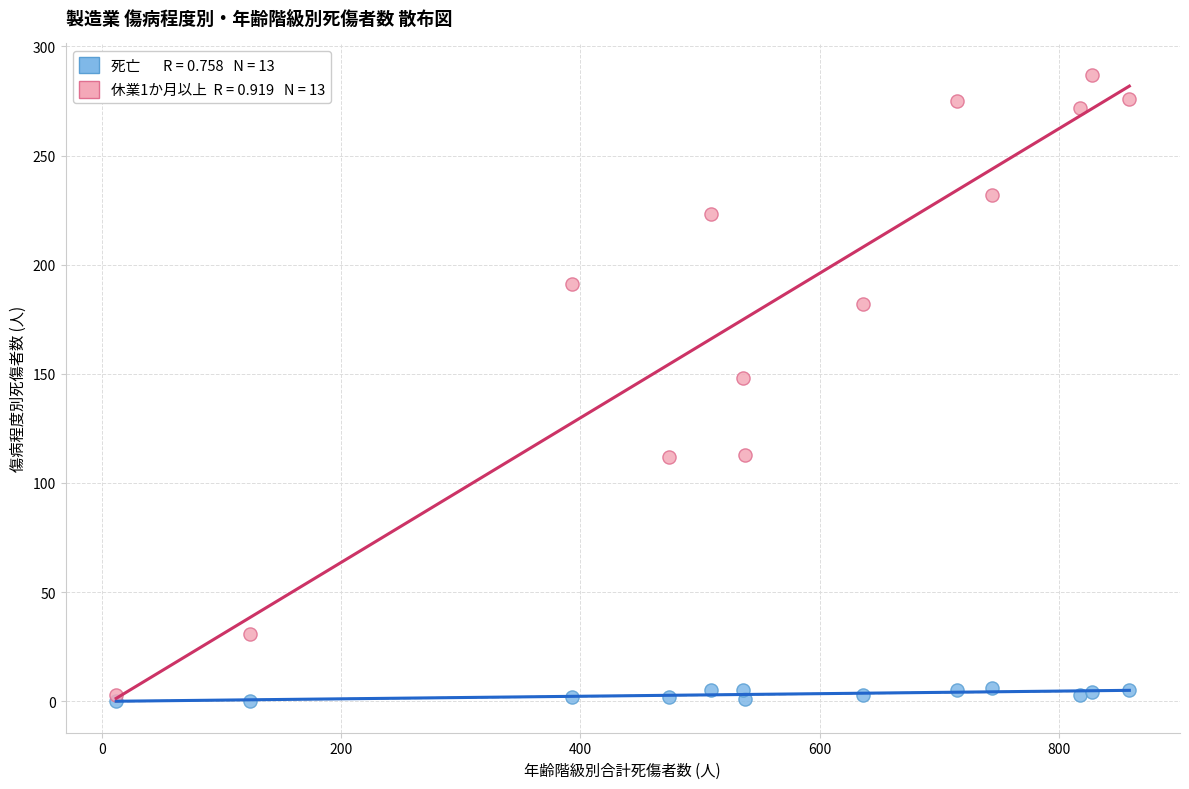

Across all series, what Y value is closest to 143?

148